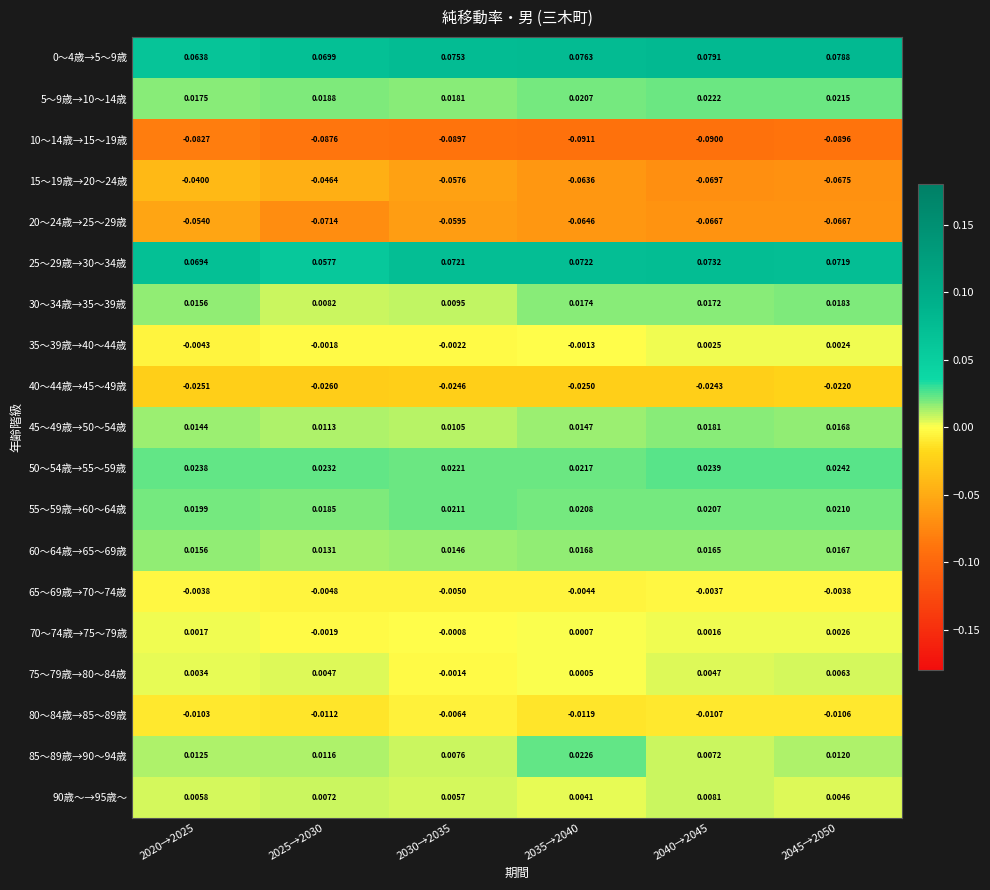

Is the value of 80～84歳→85～89歳 at 2045→2050 greater than the value of 65～69歳→70～74歳 at 2045→2050?

No